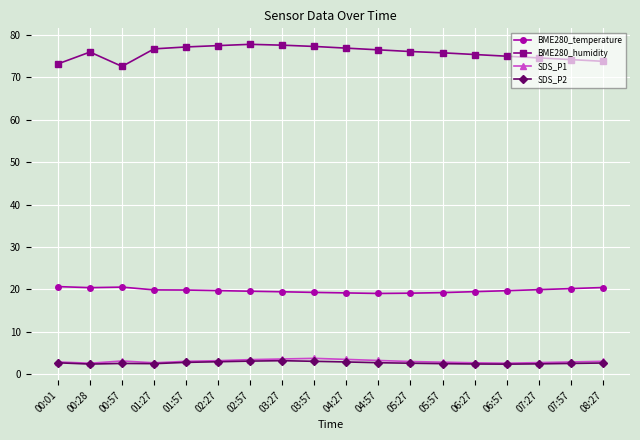

The value of BME280_temperature at 00:57 is 20.6. True or false?

True